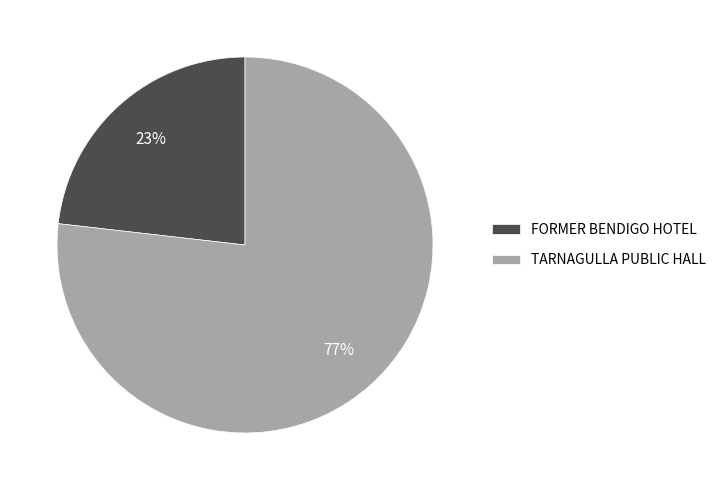

The FORMER BENDIGO HOTEL slice represents 23% of the pie. True or false?

True